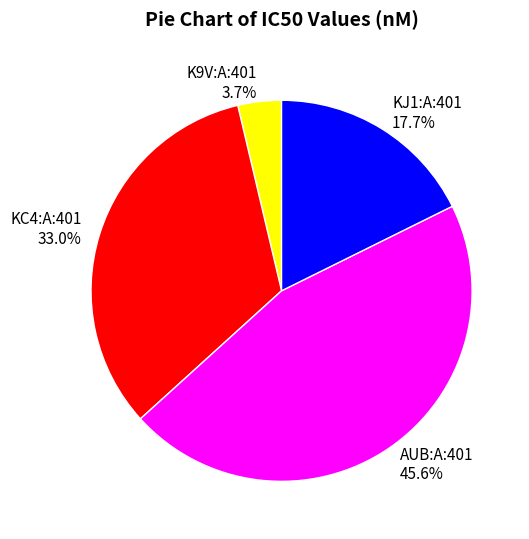

Combined, do AUB:A:401 and KC4:A:401 account for over 50%?

Yes